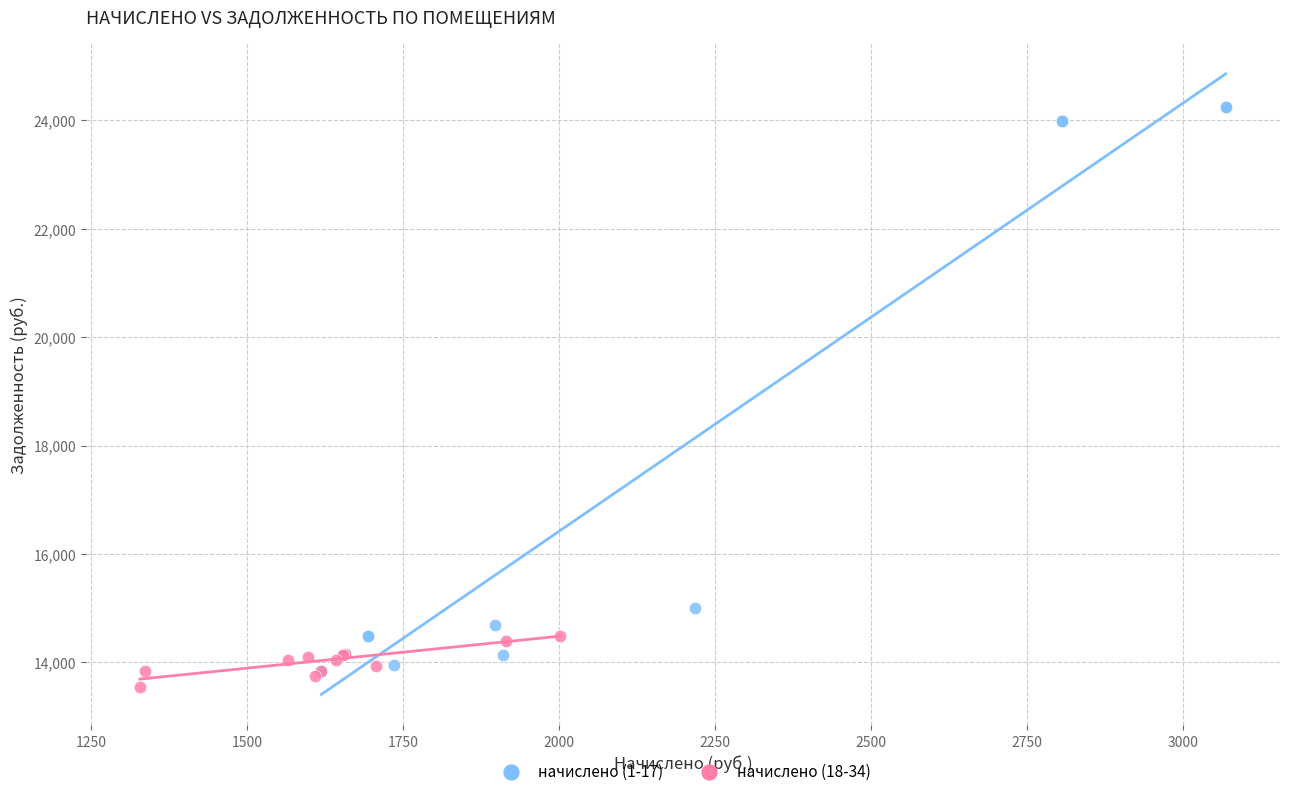

Which series has the largest Y range (max minus min)?

начислено (1-17)